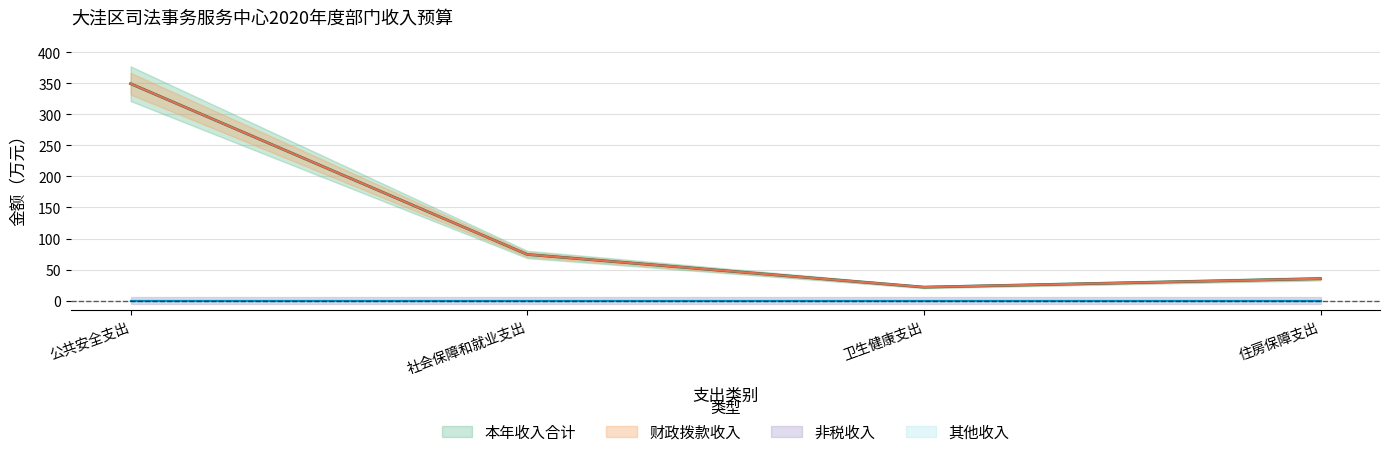

How many interior local valleys does the 财政拨款收入 series have?

1